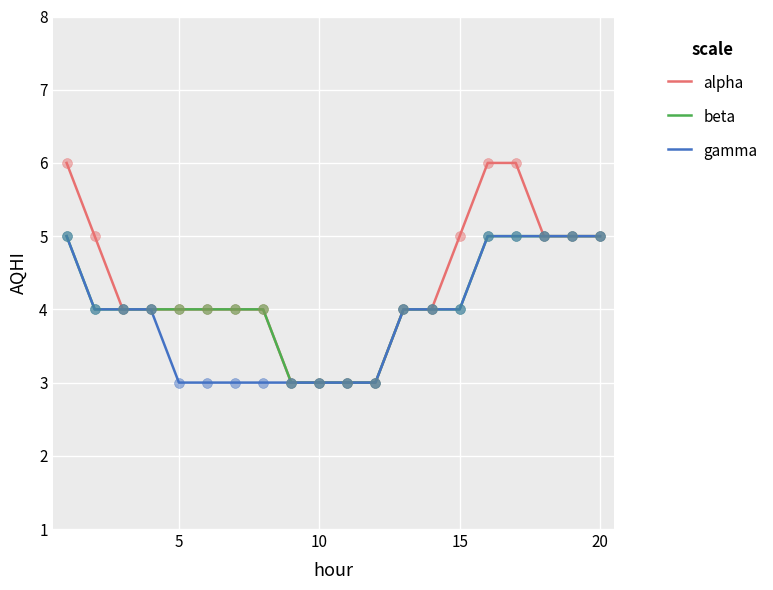

Which series has the widest spread of values?

alpha